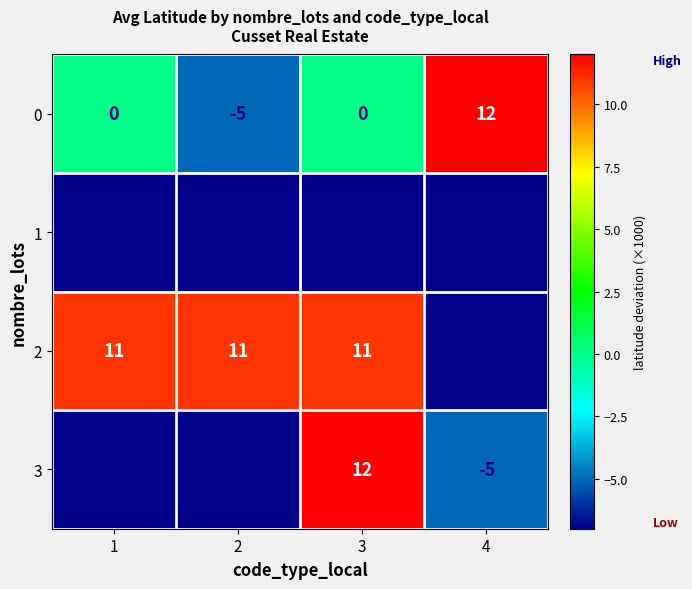

Which series has the largest range (max minus min)?

3